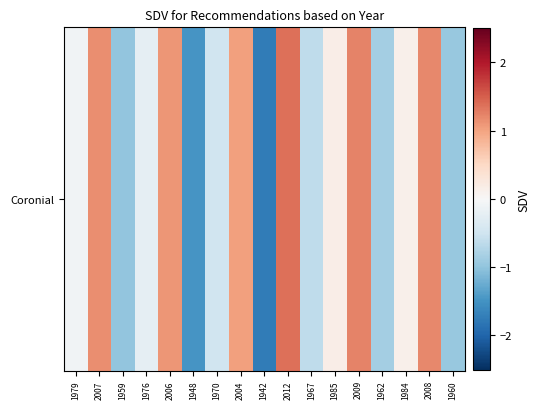

Reading right to left, what are all the values shown in this chart?

1960=-0.9	2008=1.2	1984=0.1	1962=-0.8	2009=1.2	1985=0.2	1967=-0.6	2012=1.4	1942=-1.7	2004=1.0	1970=-0.5	1948=-1.5	2006=1.1	1976=-0.2	1959=-1.0	2007=1.2	1979=-0.1